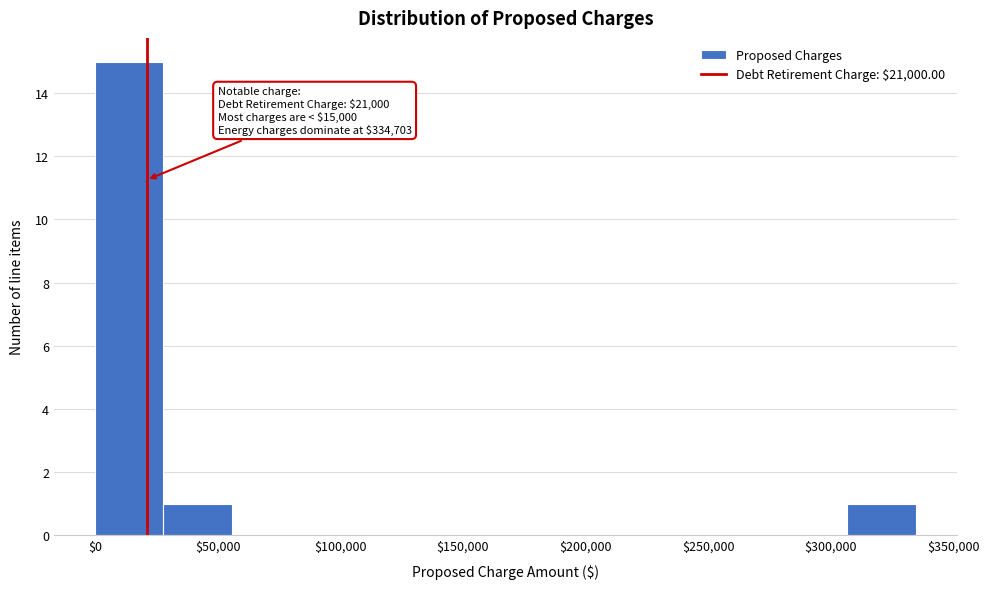

Which range on the x-axis has the tallest bar?

0 to 30000